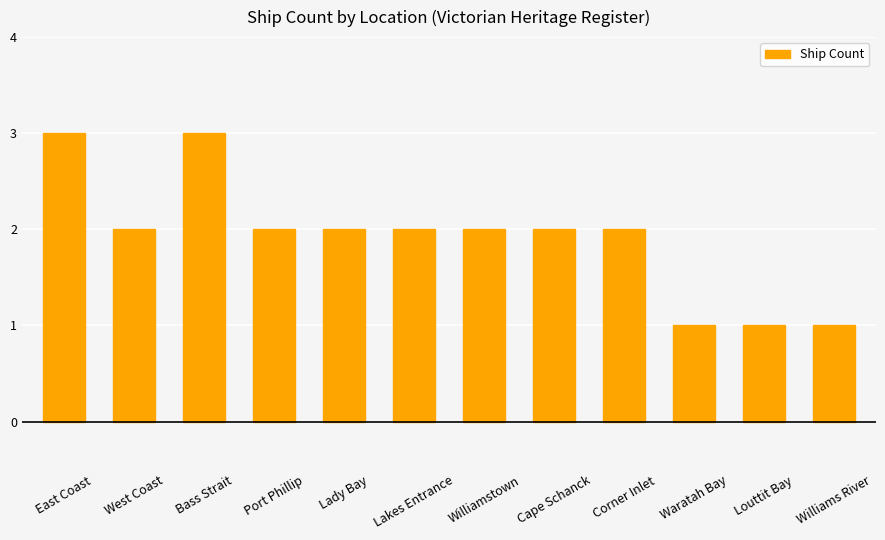

Approximately how many times larger is the value at Louttit Bay compared to Lakes Entrance?

0.5